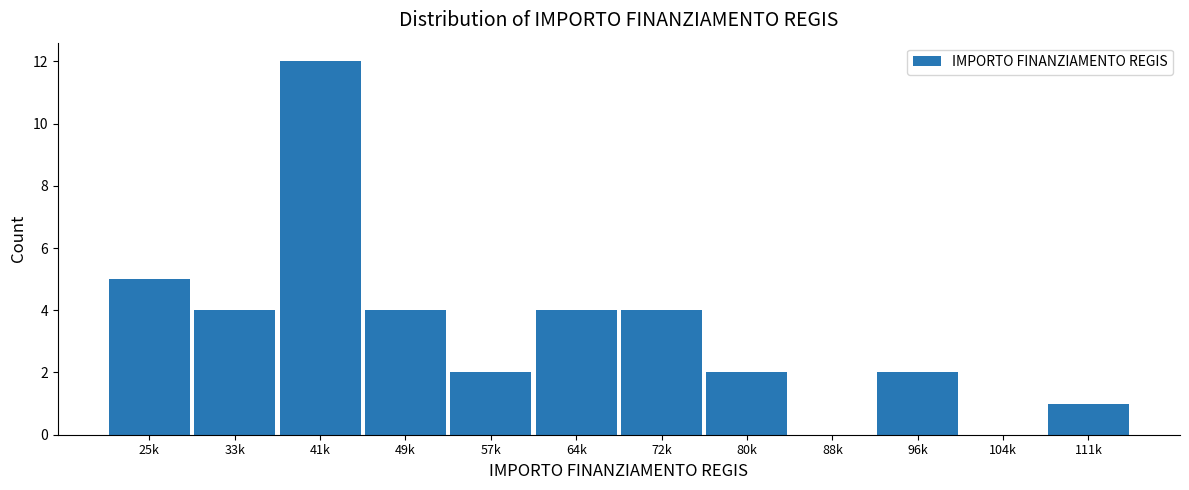

Reading left to right, list all the values displayed in this chart.

25k=5	33k=4	41k=12	49k=4	57k=2	64k=4	72k=4	80k=2	88k=0	96k=2	104k=0	111k=1